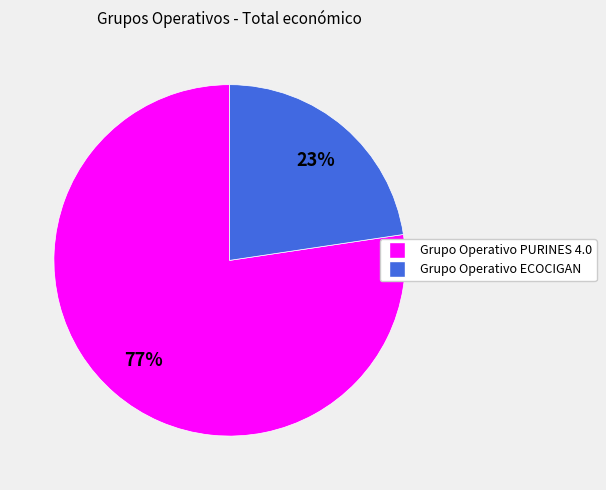

Combined, do Grupo Operativo PURINES 4.0 and Grupo Operativo ECOCIGAN account for over 50%?

Yes